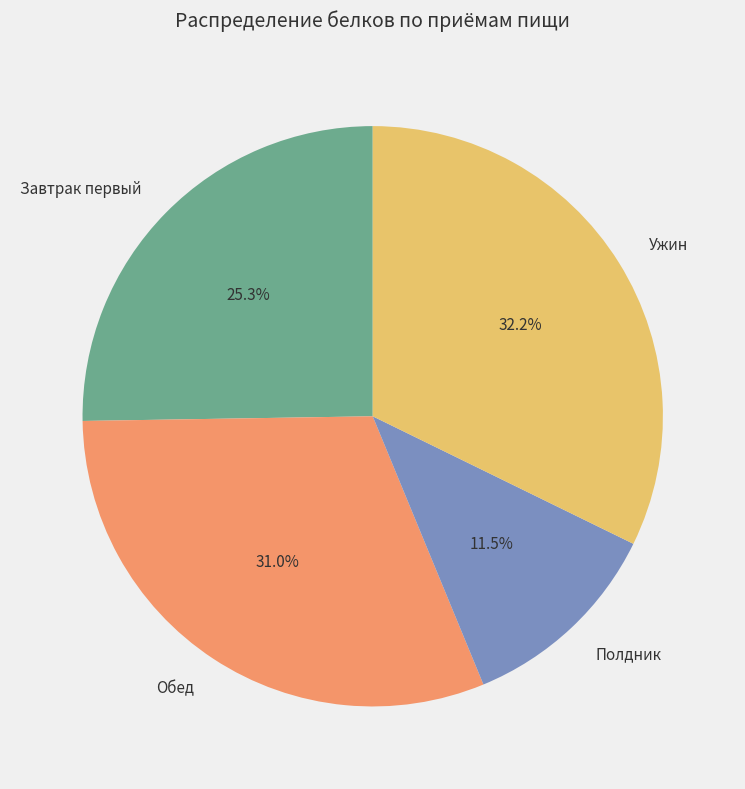

To the nearest percent, what portion does Ужин represent?

32%